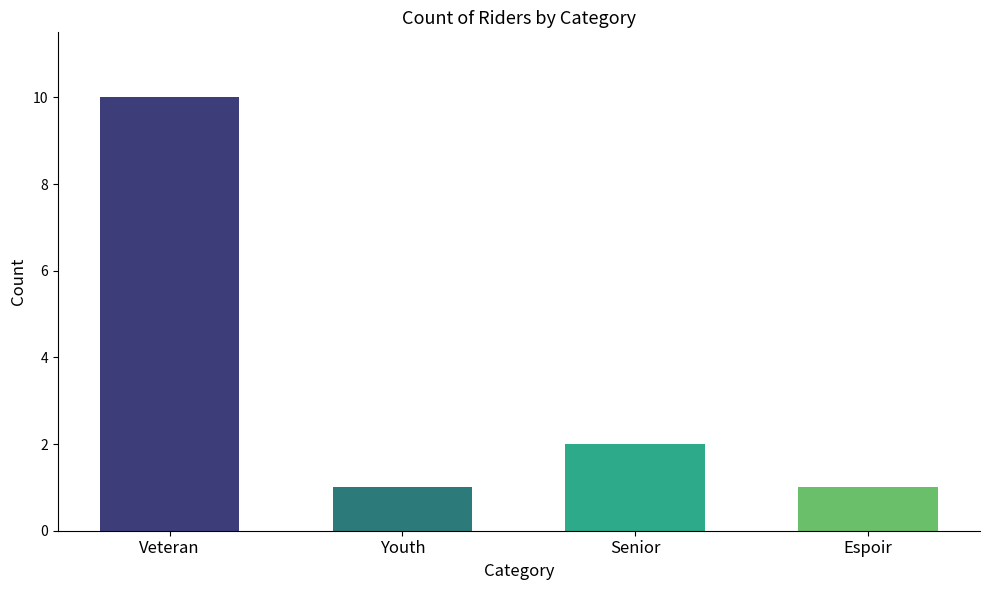

The chart shows a value of 1 at Espoir. True or false?

True